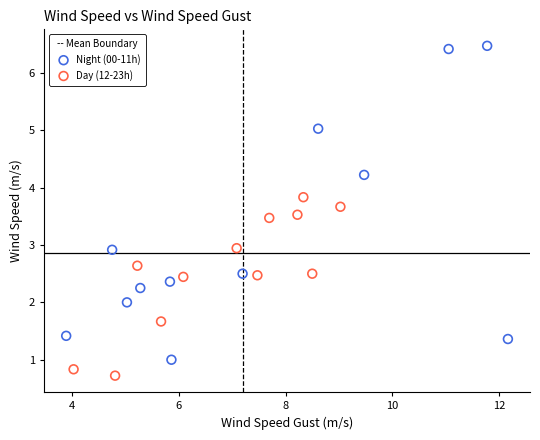

Which series contains the lowest Y value?

Day (12-23h)